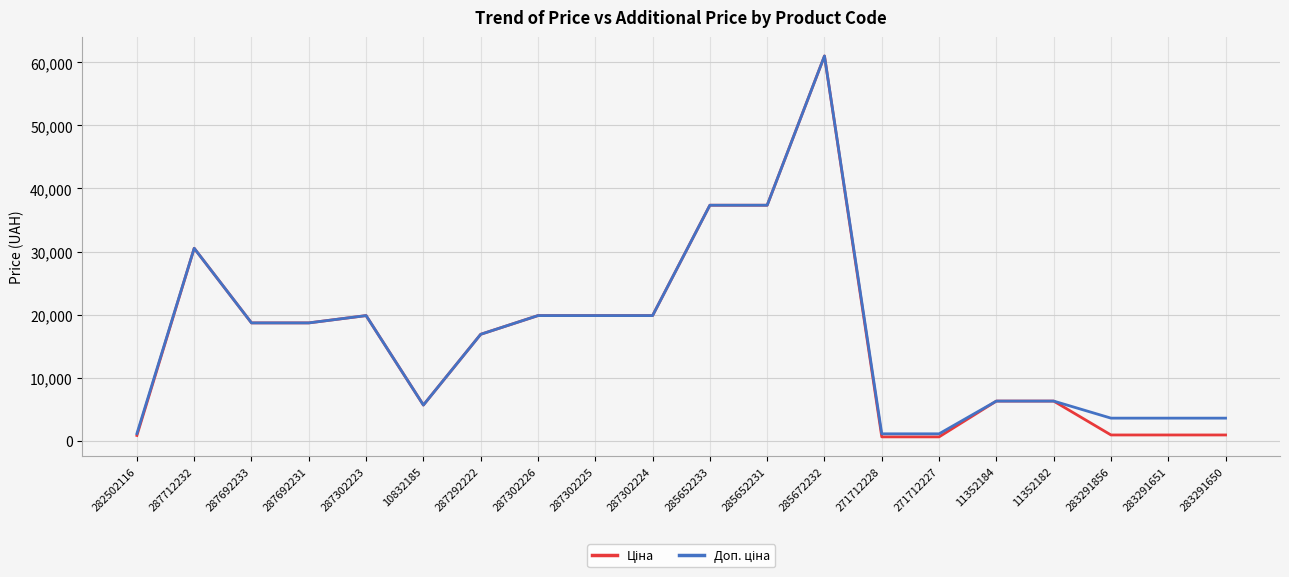

How many lines are shown in the chart?

2